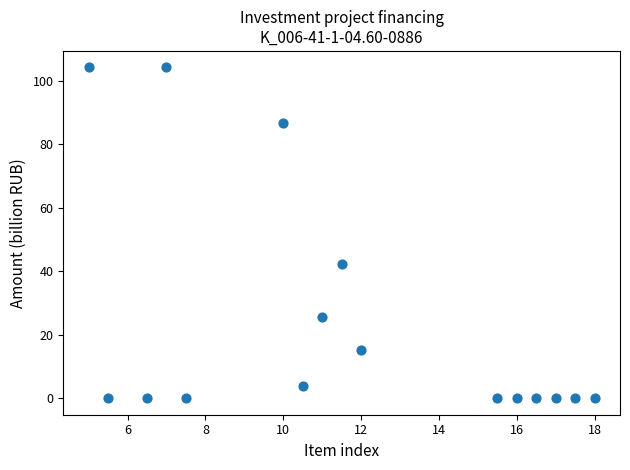

What is the range of X values (max minus min)?

13.0